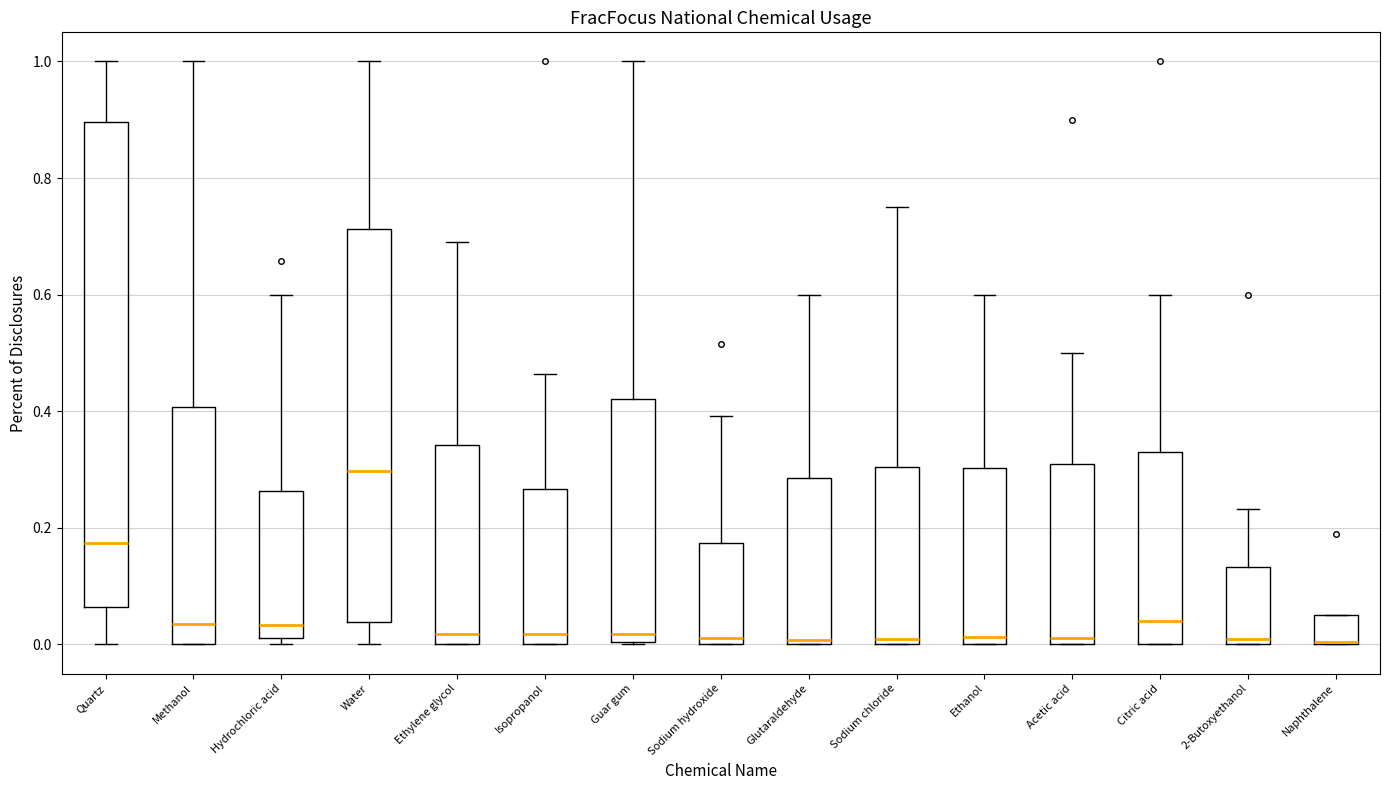

Where does the median line of the box for Acetic acid sit on the y-axis? The values are not printed on the chart, so give them approximately, as read against the axis.

0.02